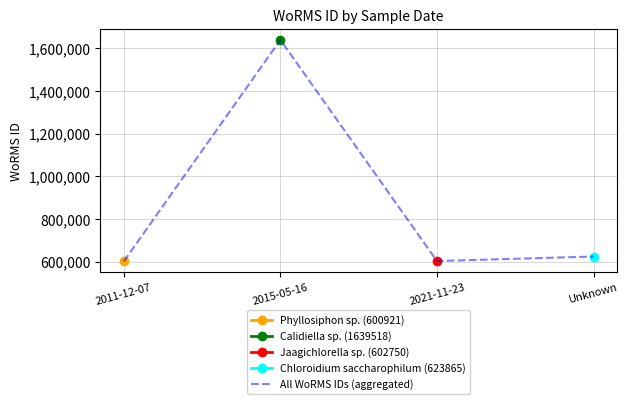

Where is the first local minimum?

2021-11-23